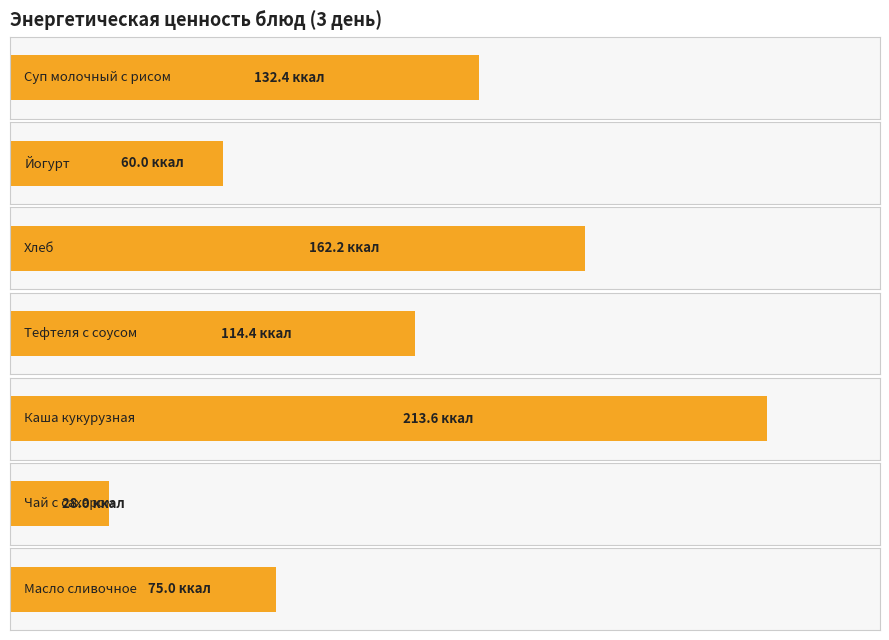

Reading left to right, what are all the values shown in this chart?

Суп молочный с рисом=132.4	Йогурт=60.0	Хлеб=162.2	Тефтеля с соусом=114.4	Каша кукурузная=213.6	Чай с сахаром=28.0	Масло сливочное=75.0